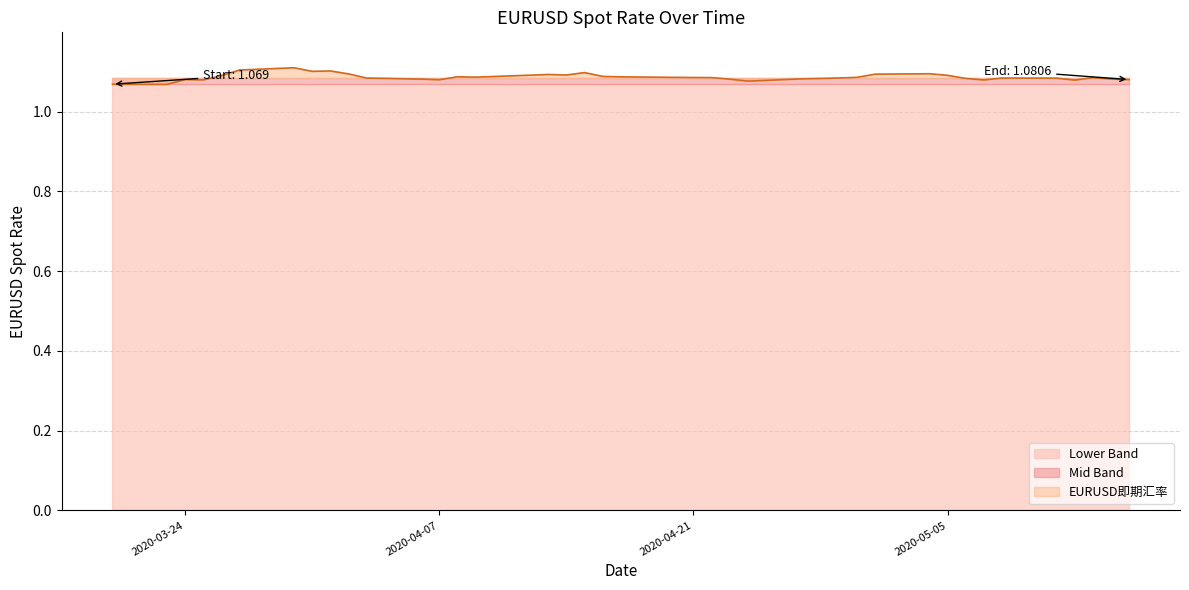

What is the greatest value displayed?

1.1